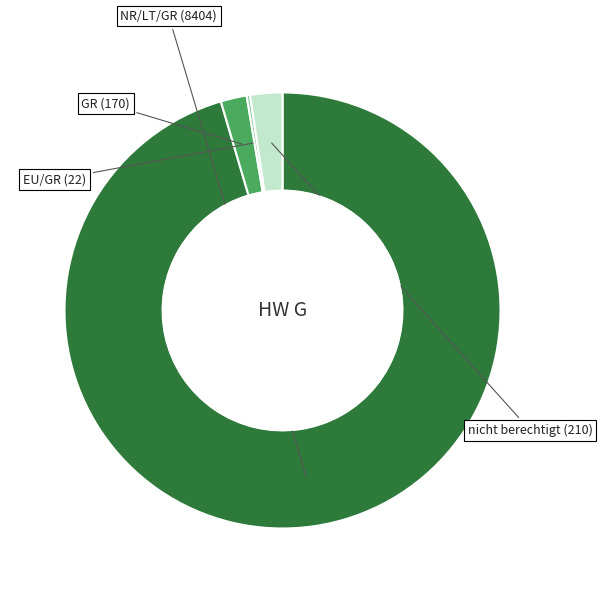

Does any single category account for the majority?

Yes